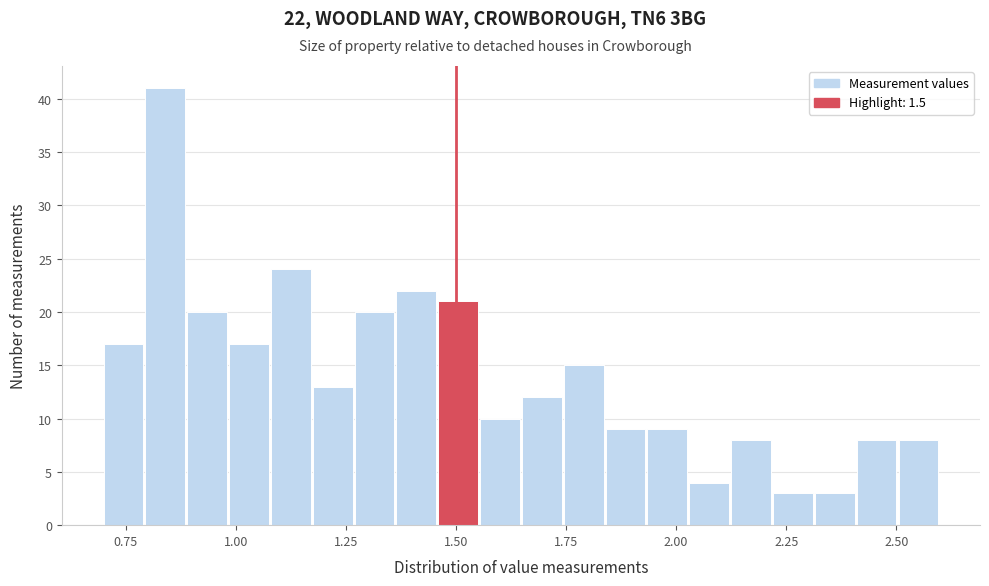

Around what value on the x-axis is the tallest bar? Give the approximate position of its centre, as read against the axis.

0.85